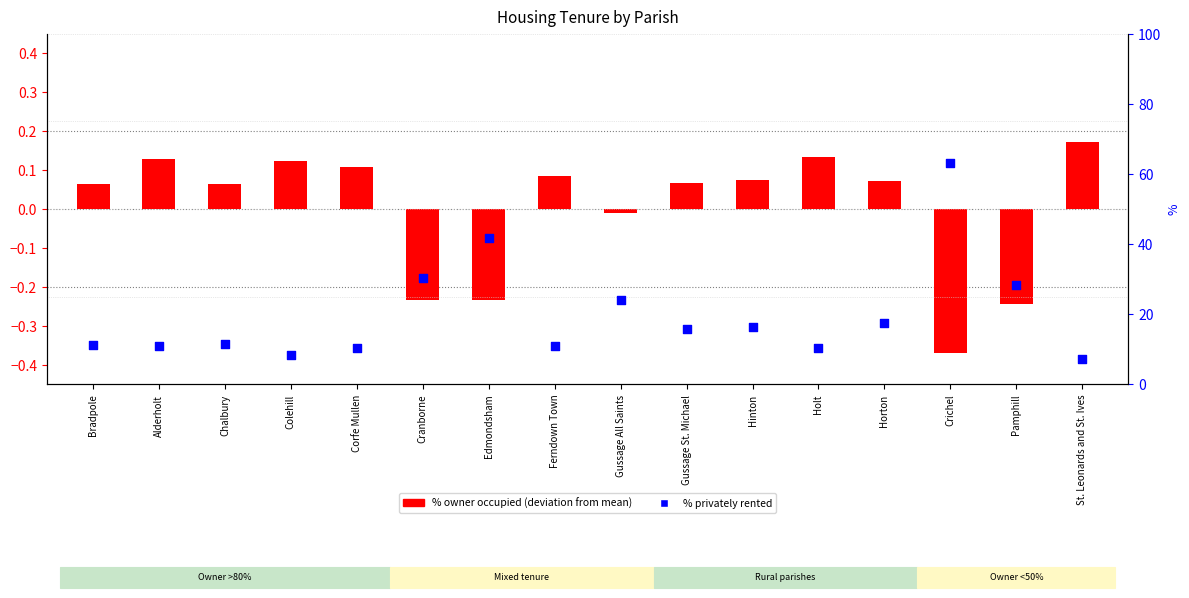

What is the total value across all series at Holt?

10.7